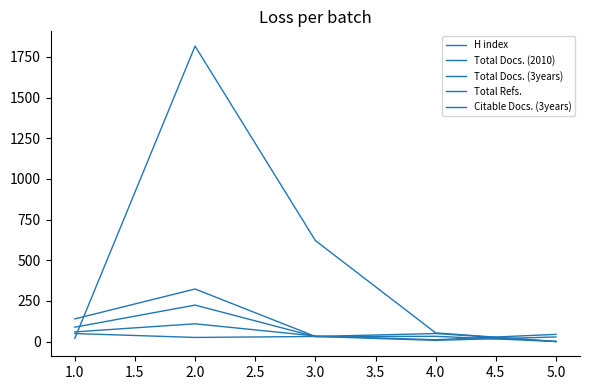

How many values in the Total Docs. (3years) series are below 49?

2